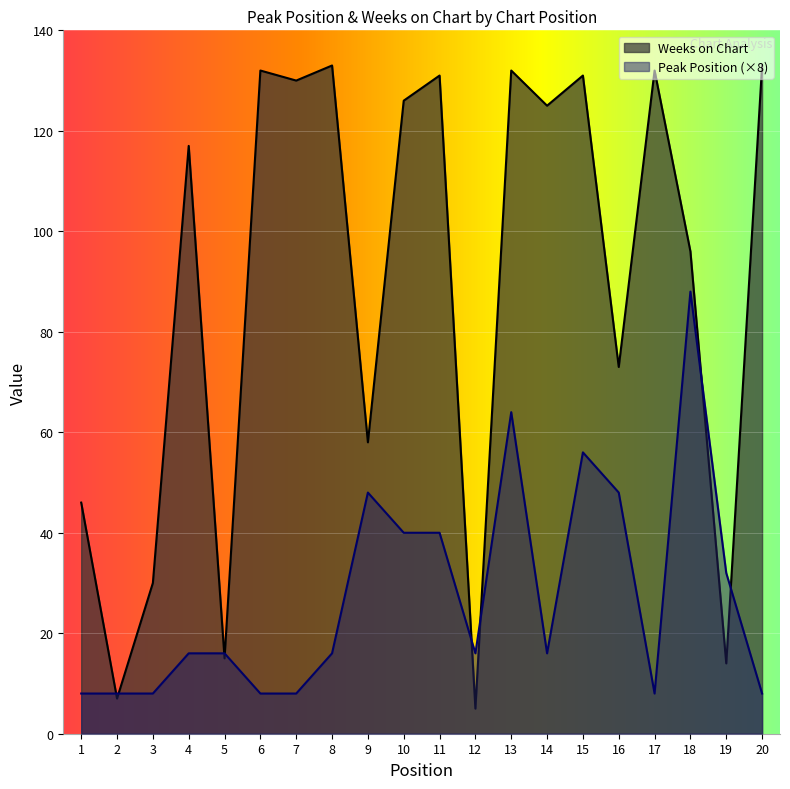

How many values in the Weeks on Chart series exceed 125?

9